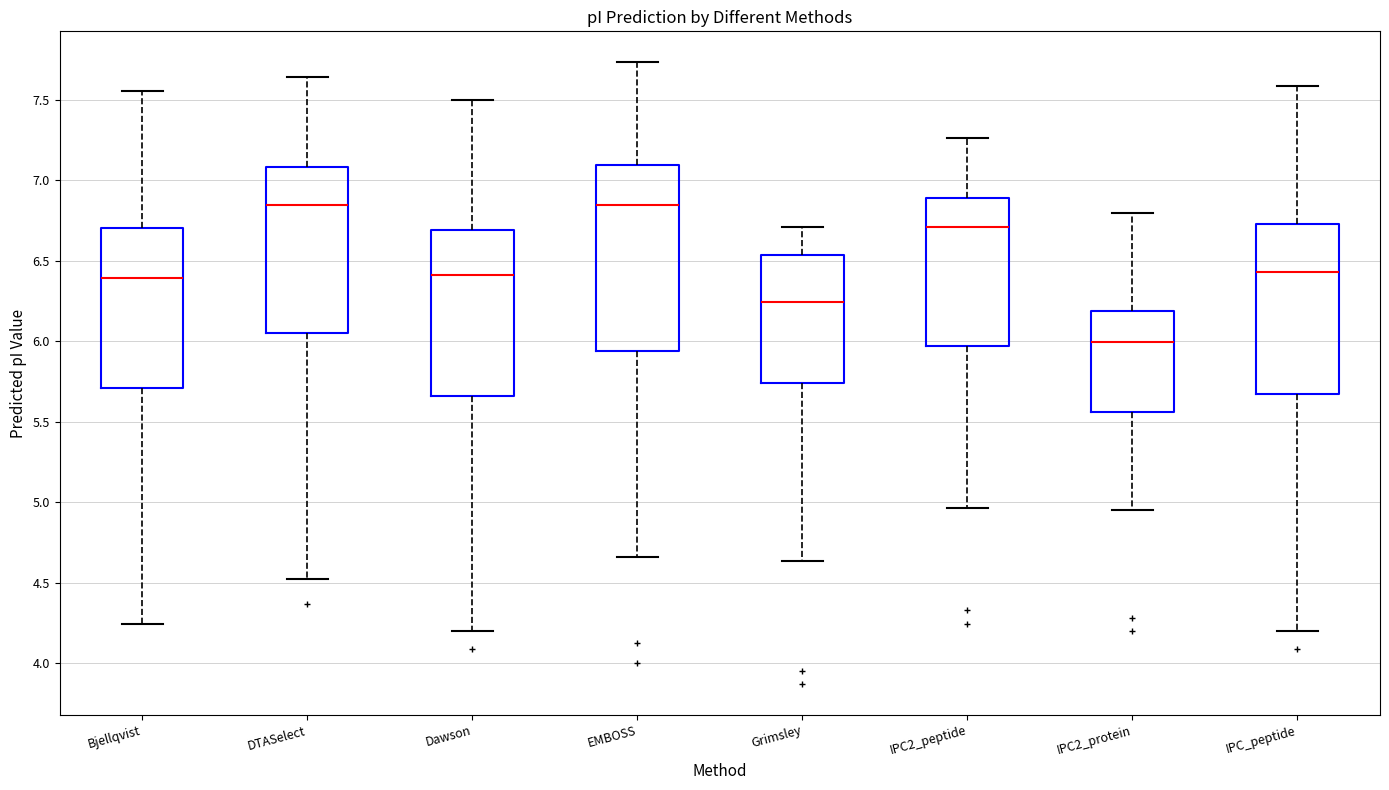

Where does the lower whisker of the box for Dawson end on the y-axis? The values are not printed on the chart, so give them approximately, as read against the axis.

4.20